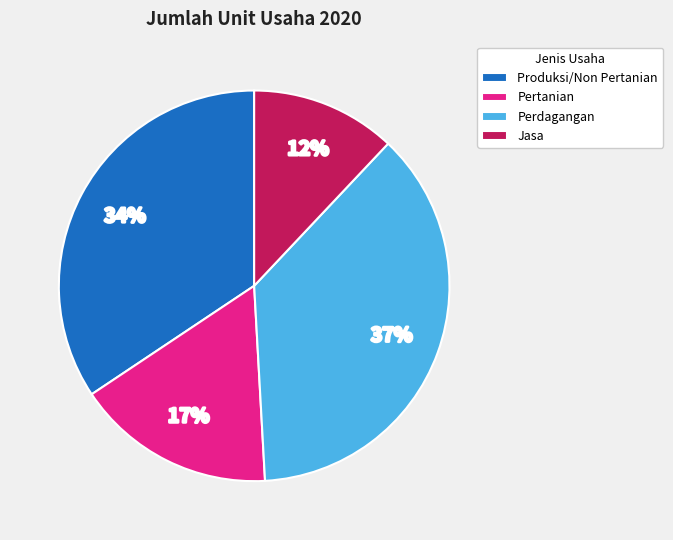

What is the largest slice in the pie chart?

Perdagangan